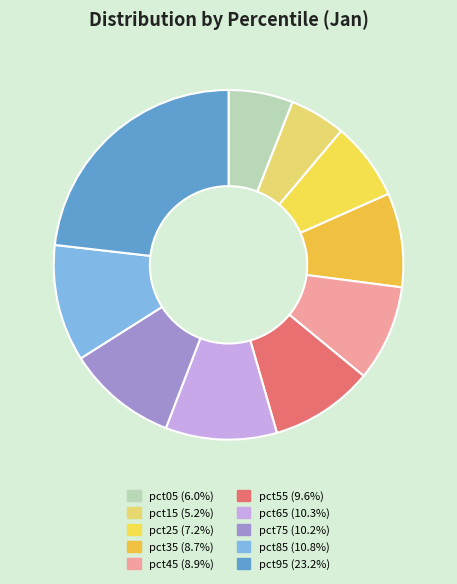

Is there a majority slice in this chart?

No